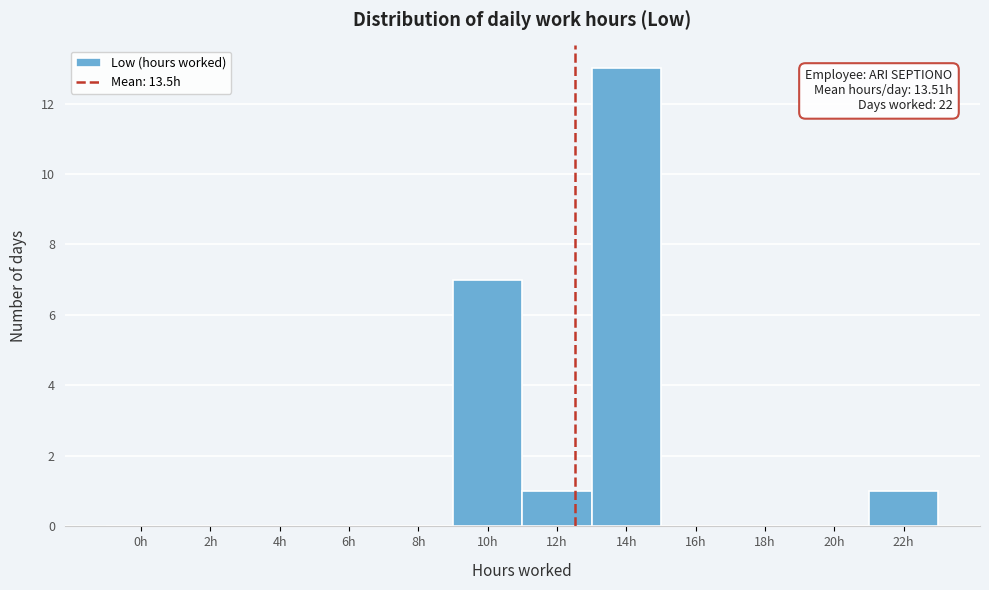

Reading left to right, what are all the values shown in this chart?

0h=0	2h=0	4h=0	6h=0	8h=0	10h=7	12h=1	14h=13	16h=0	18h=0	20h=0	22h=1